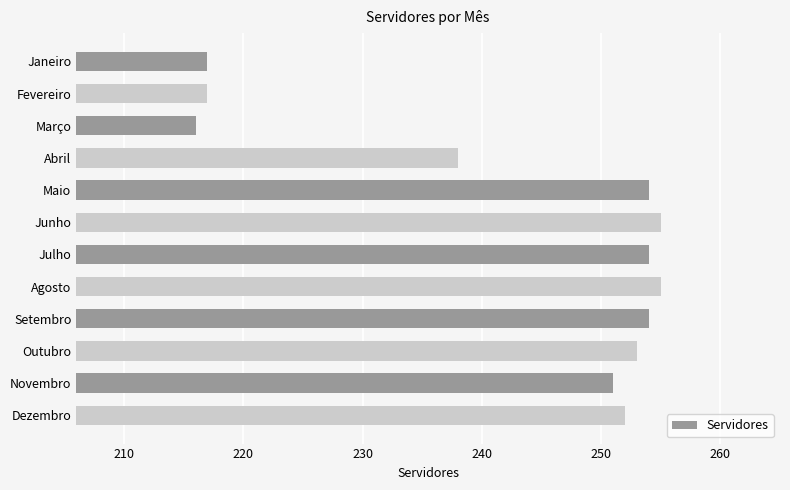

How many data points are less than 253?

6